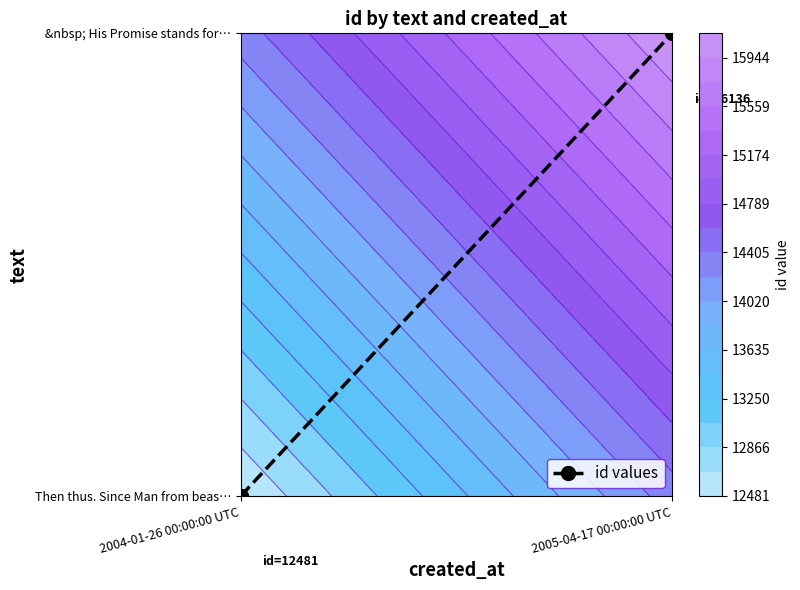

Rank the categories by value from lowest to highest.

2004-01-26 00:00:00 UTC, 2005-04-17 00:00:00 UTC